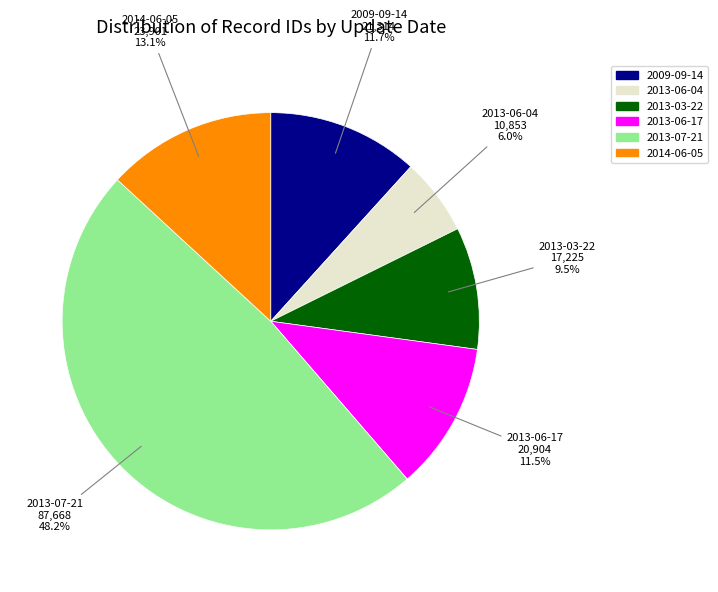

Between 2013-06-17 and 2014-06-05, which is larger?

2014-06-05